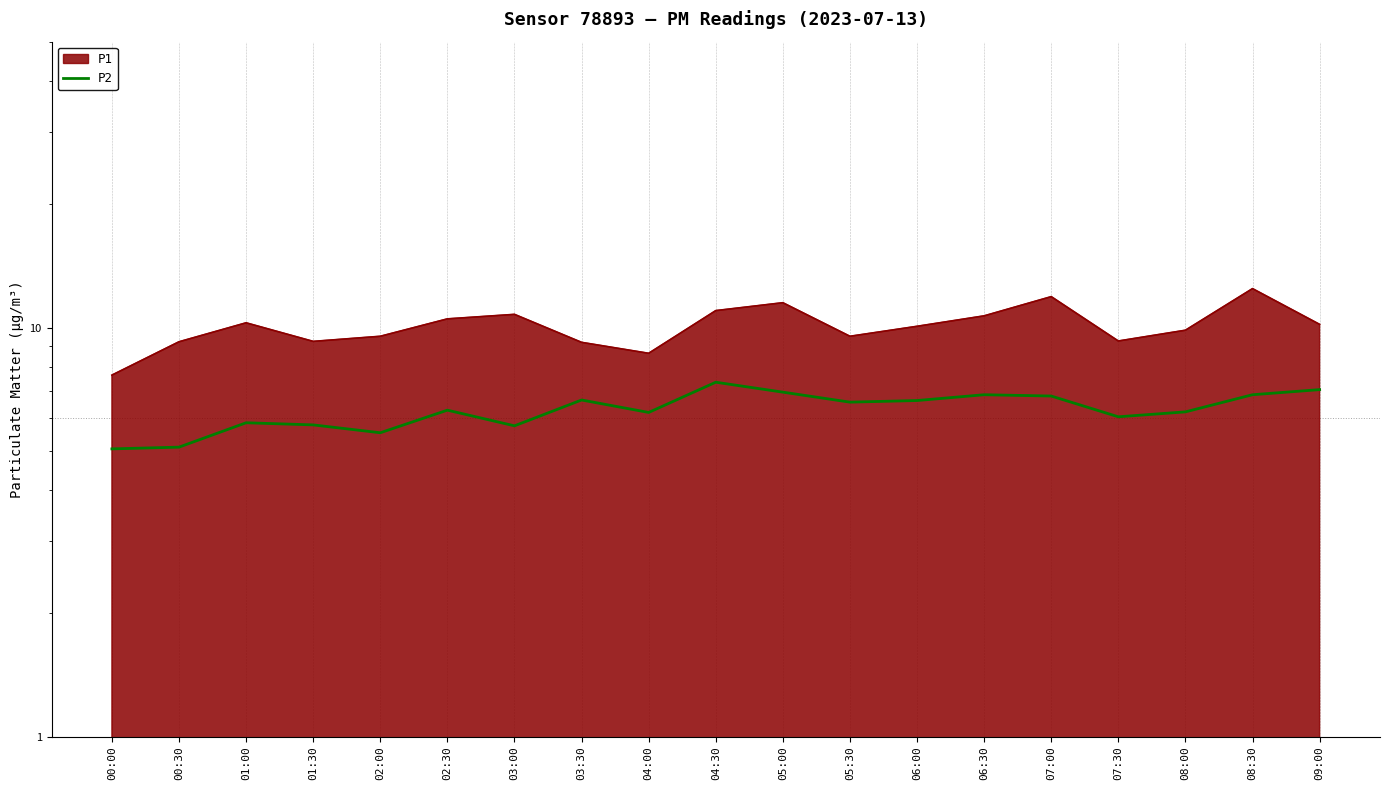

Which label corresponds to the smallest value in the chart?

00:00